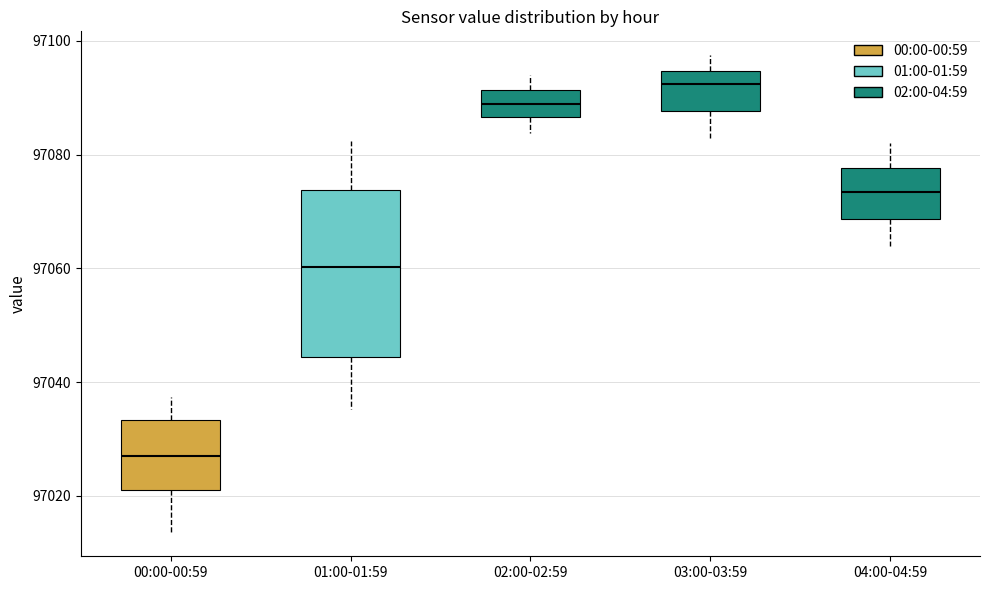

Which box is the tallest, from its lower edge to its upper edge?

01:00-01:59